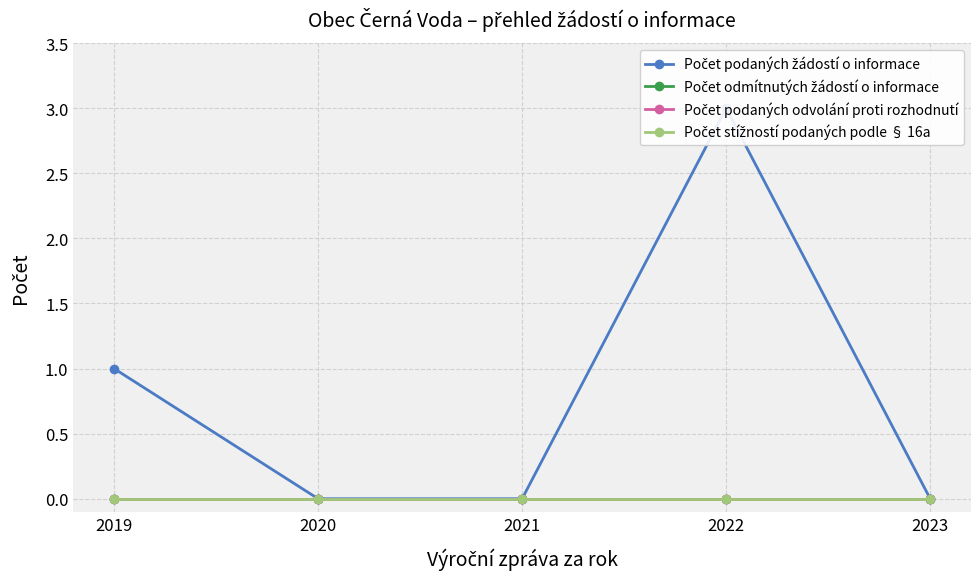

How many Počet podaných žádostí o informace values are between 0 and 1?

4